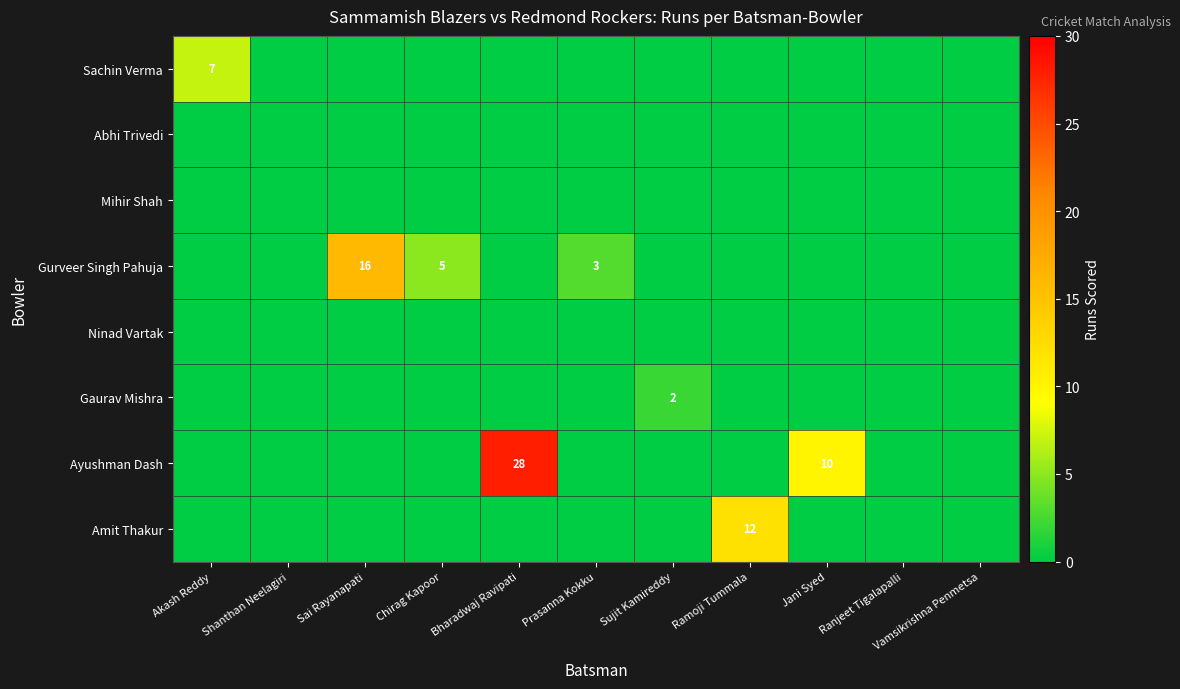

Count the number of categories in the chart.

11